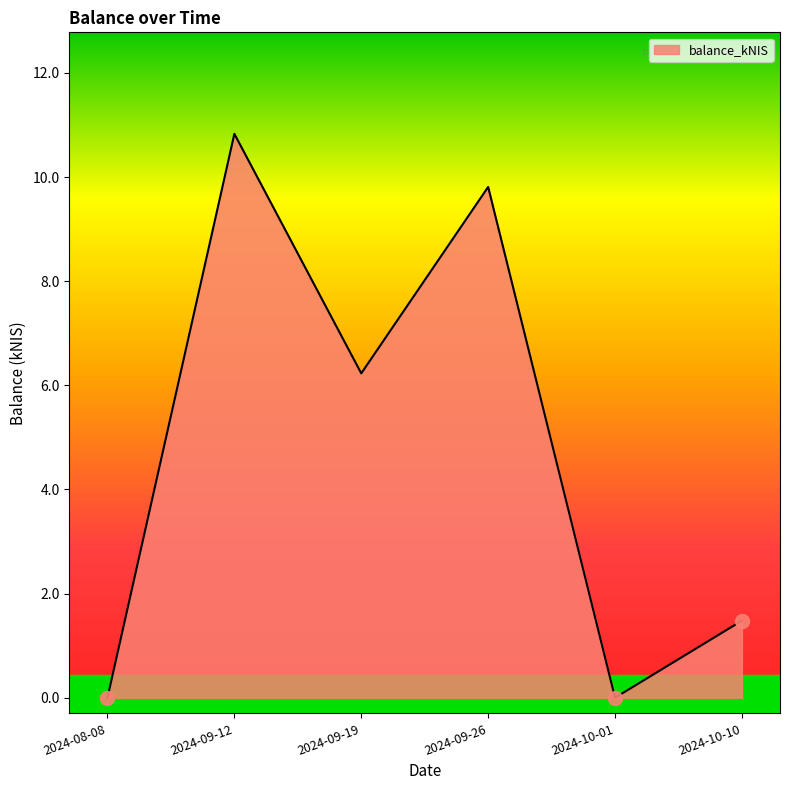

True or false: the data shows 0.0 at 2024-10-01.

True